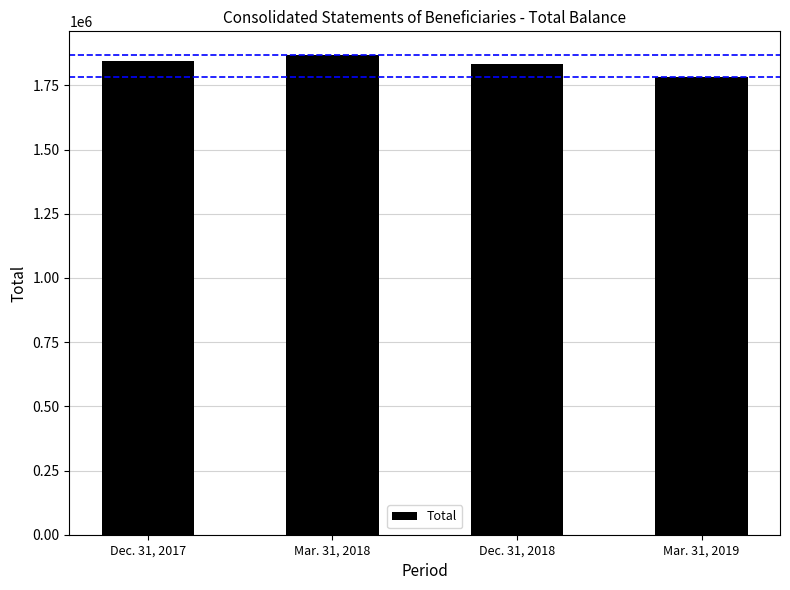

What is the value of the 1st bar from the left?

1846600